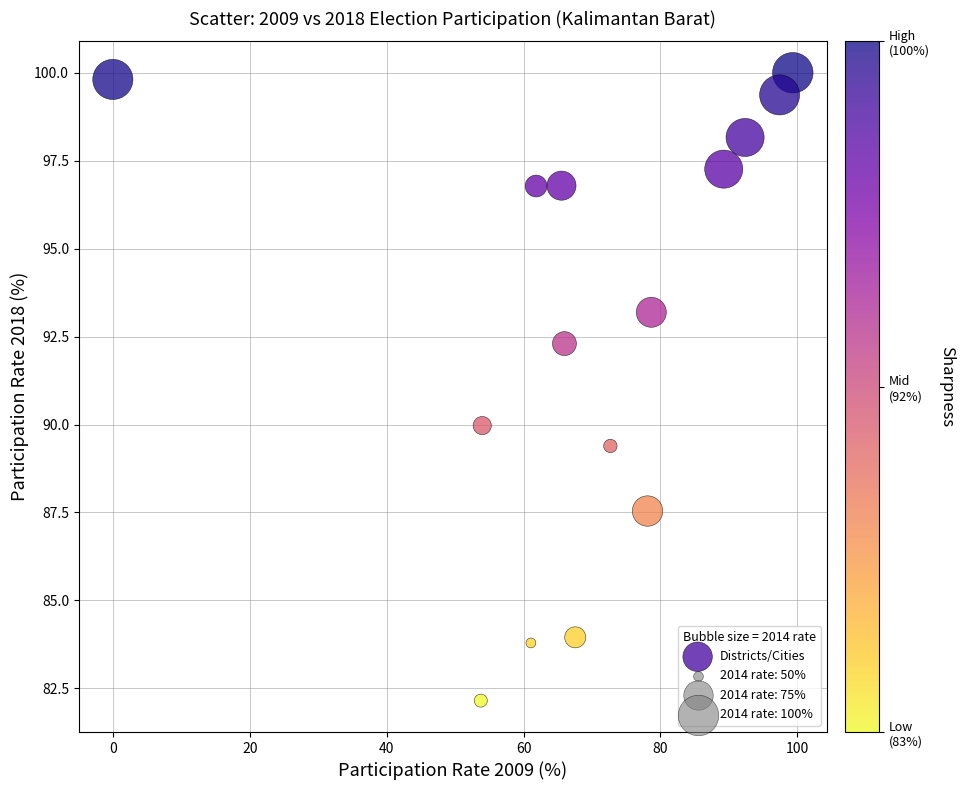

What Y value in the scatter plot is closest to 91?

90.0